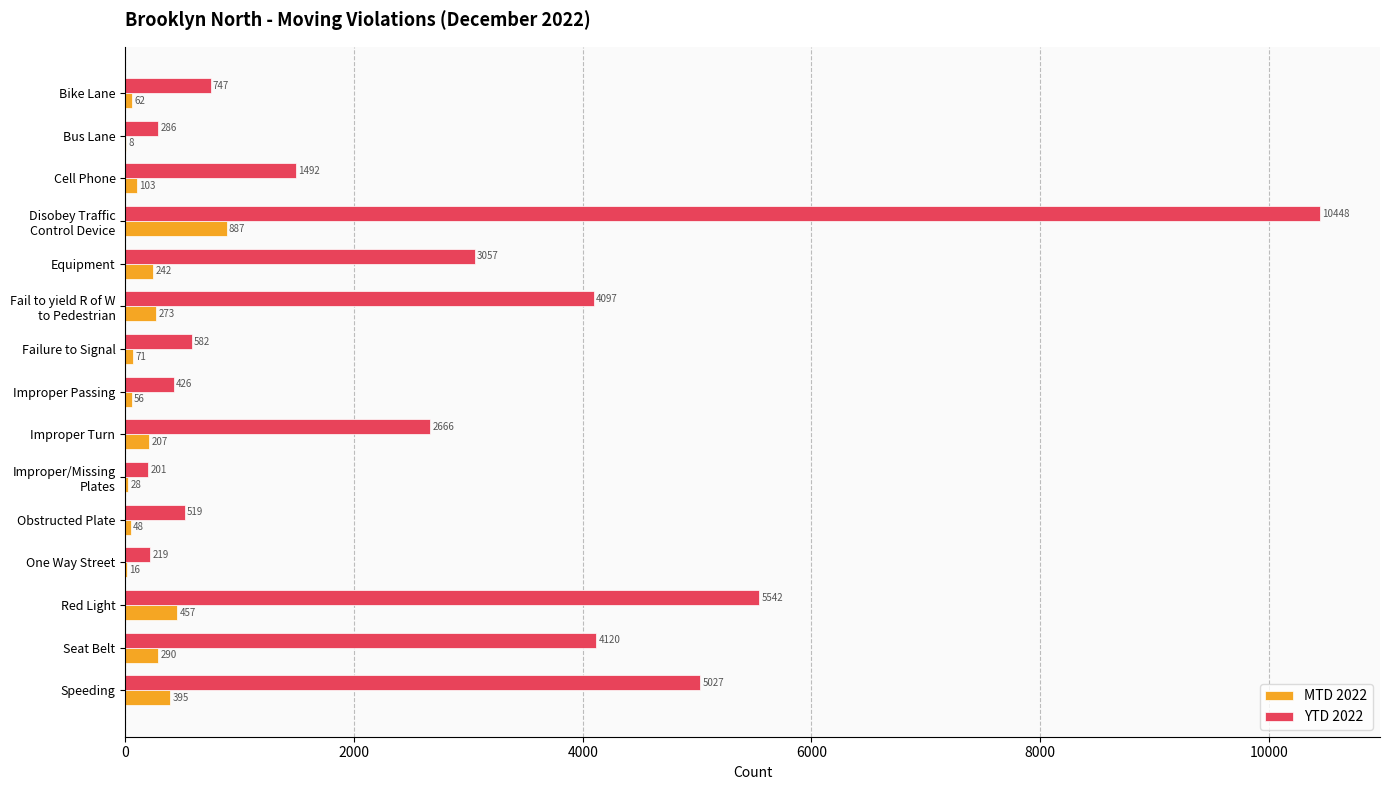

Is the value of MTD 2022 at Obstructed Plate greater than the value of YTD 2022 at Bus Lane?

No